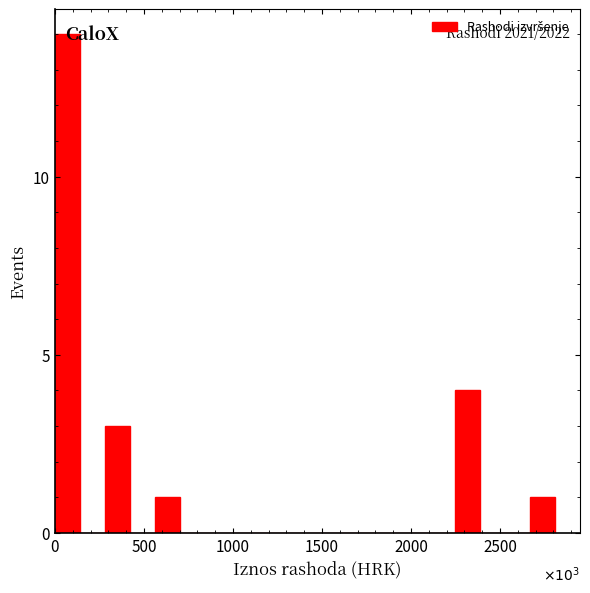

Read against the x-axis, roughly where is the centre of the tallest bar?

50